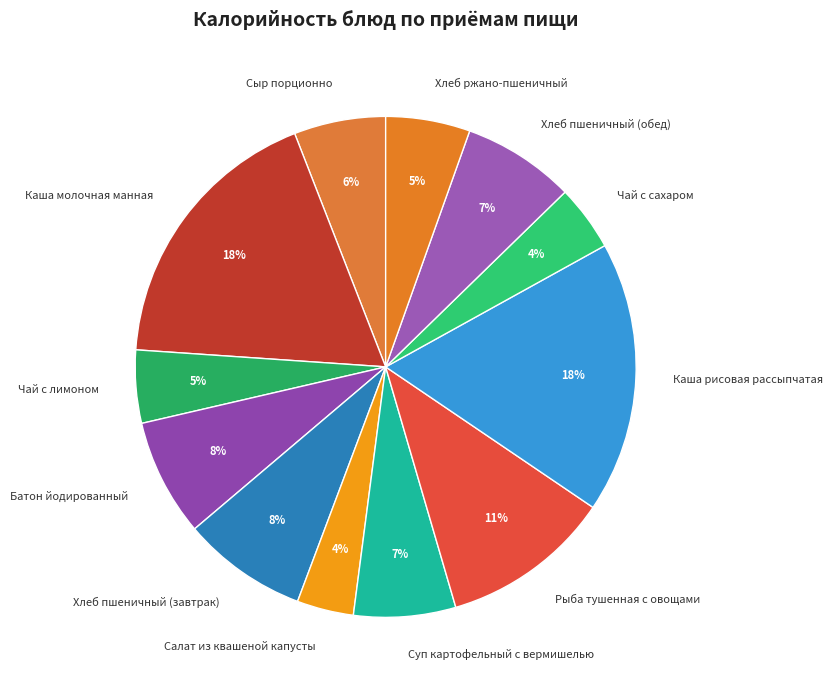

To the nearest percent, what is the difference between the Чай с сахаром and Хлеб пшеничный (обед) slice percentages?

3%